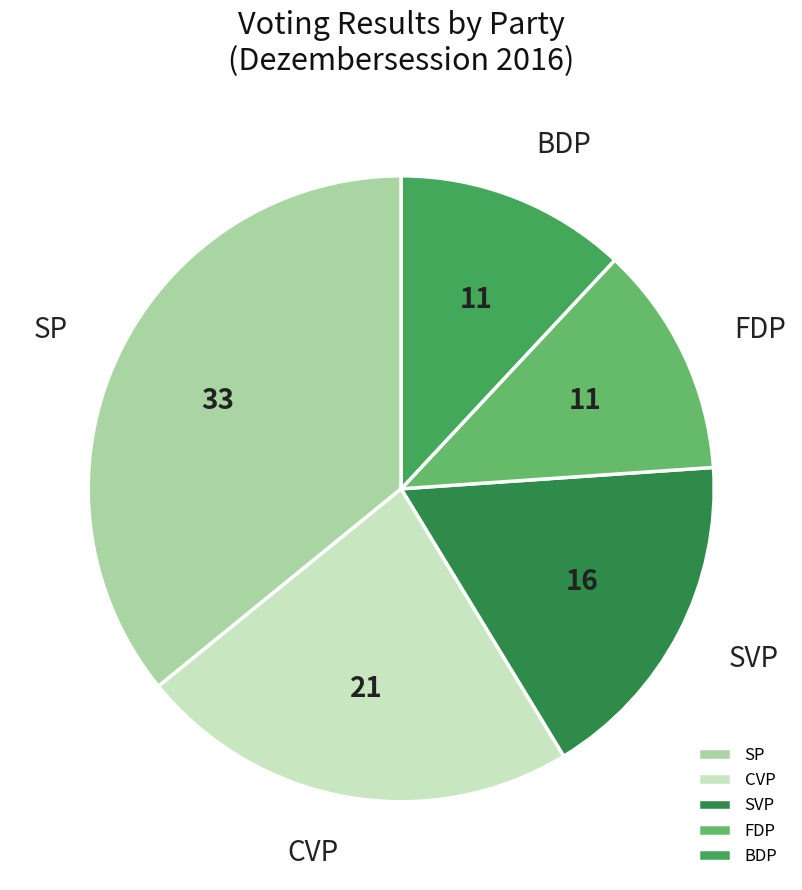

How many slices are in this pie chart?

5